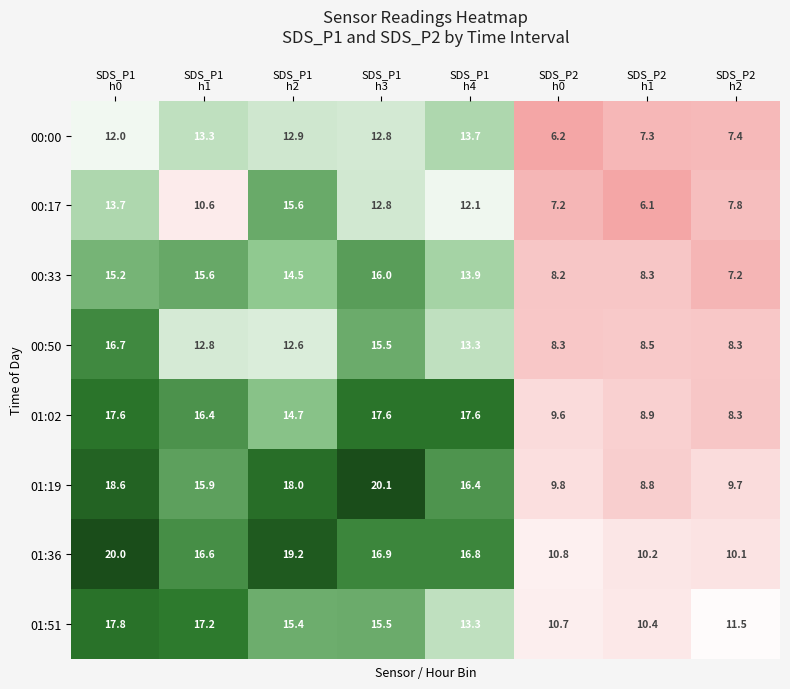

What is the total value across all series at SDS_P2
h2?

70.3